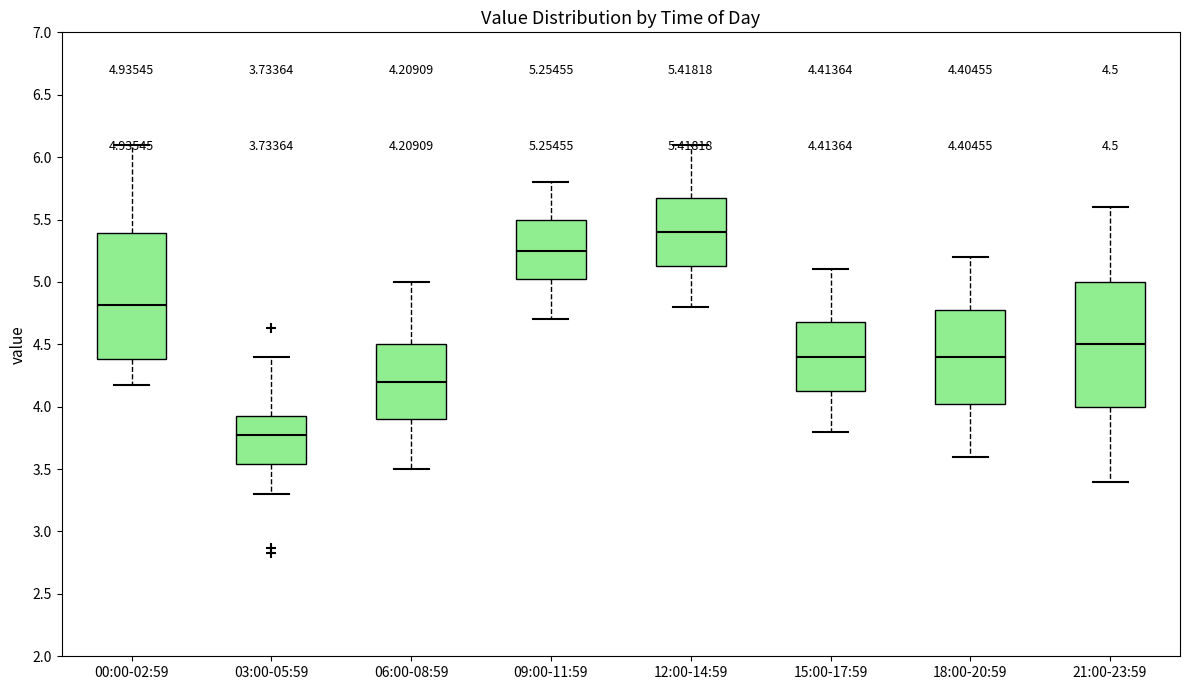

Which box has the highest median line?

12:00-14:59